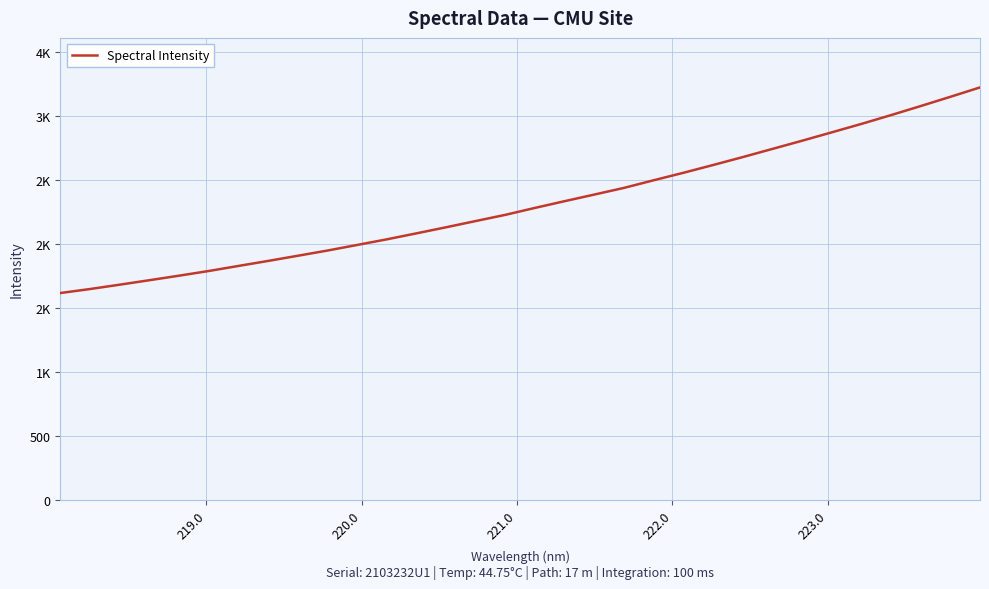

What is the sum of all values?

73982.2